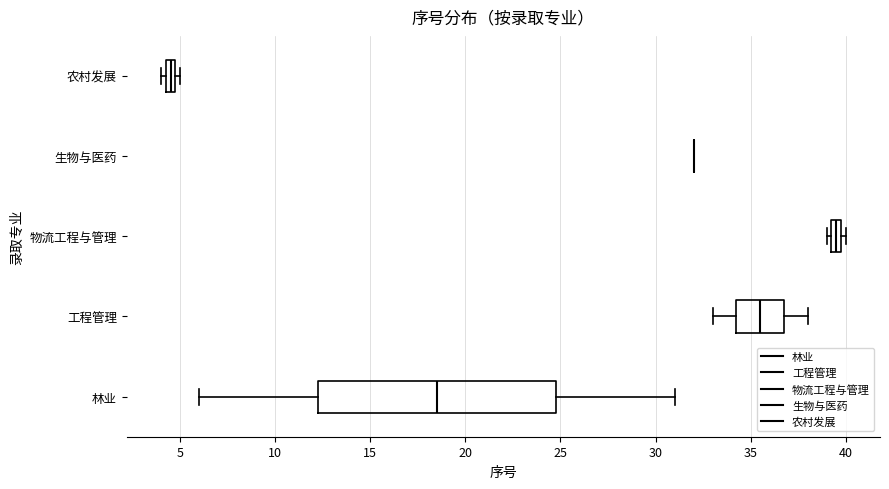

Which box is the widest, from its left edge to its right edge?

林业